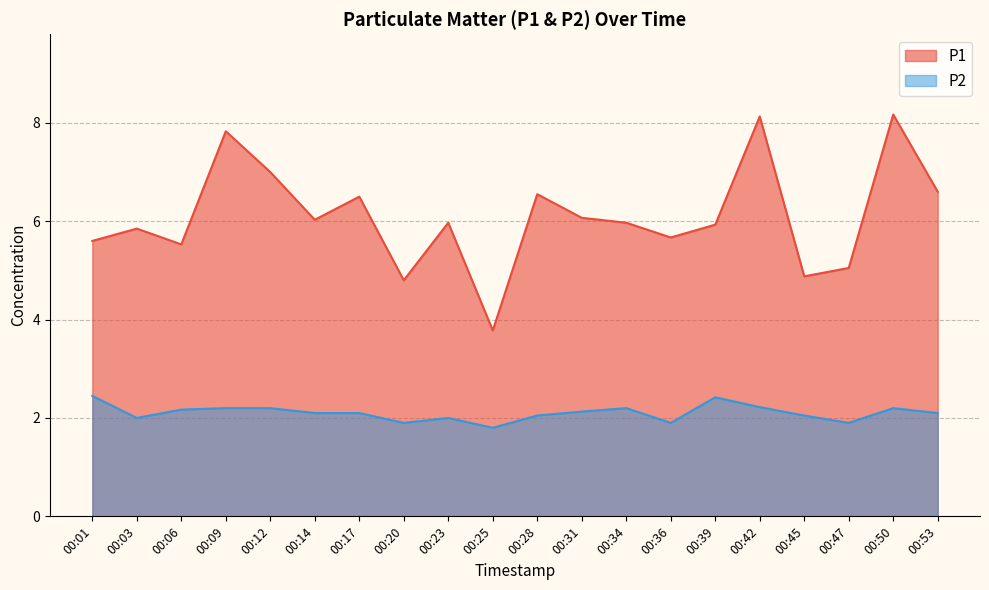

What value does the P1 series have at 00:17?

6.5